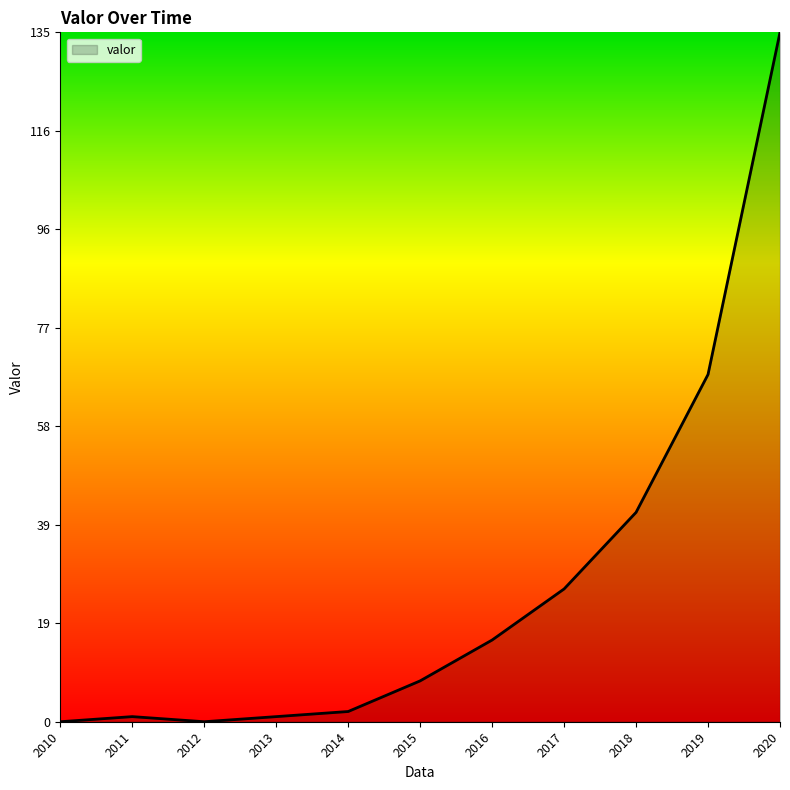

Is it true that the value at 2010 is -47?

False